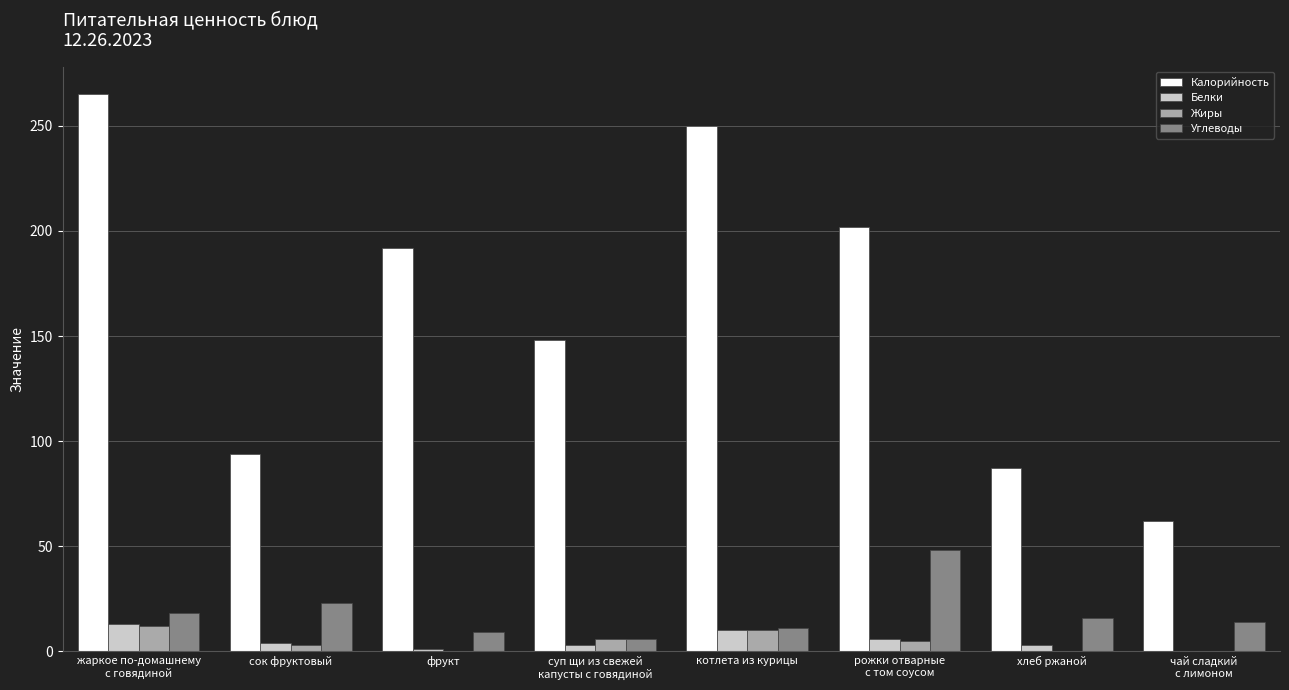

The value of Жиры at хлеб ржаной is 0. True or false?

True